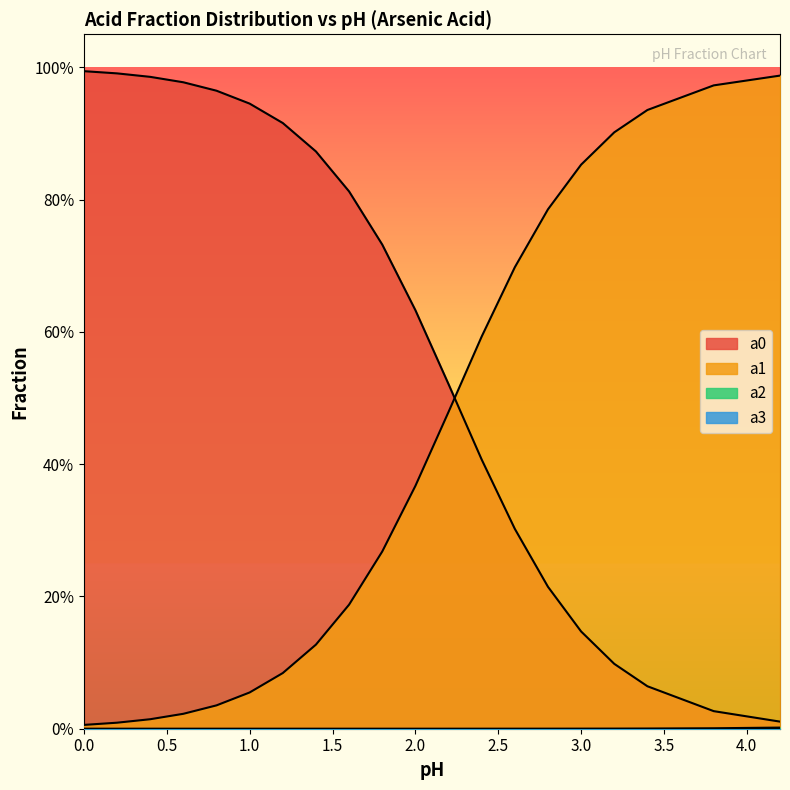

Which series has the largest total across all categories?

a0